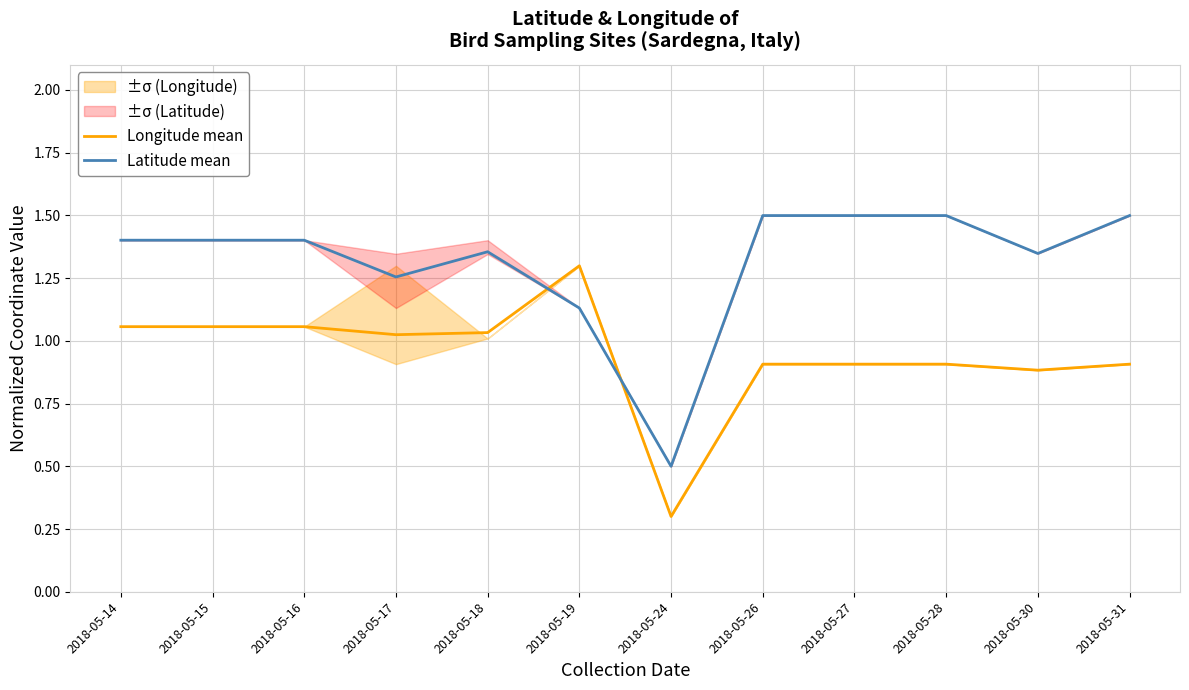

What is the maximum value shown in the chart?

1.5